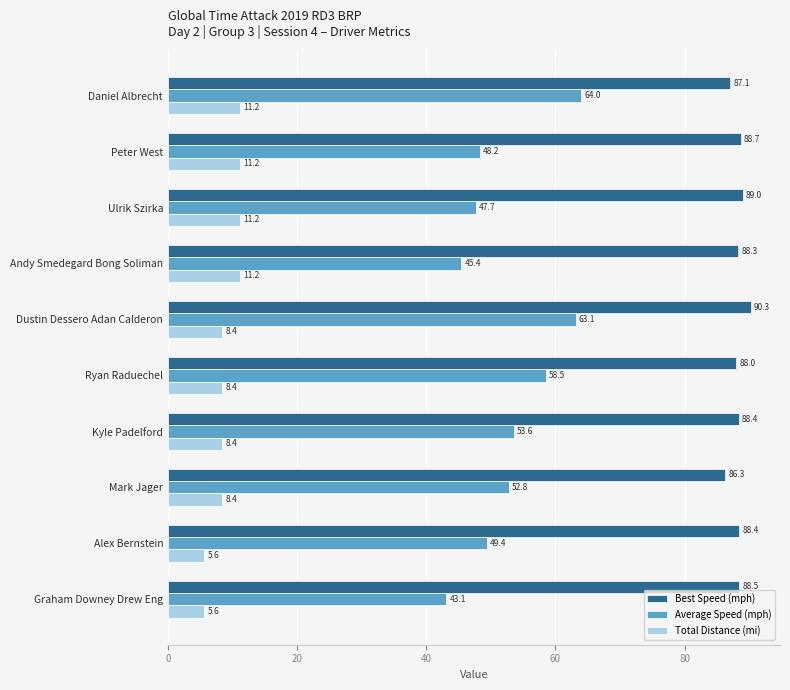

How many values in the Total Distance (mi) series are below 8?

2